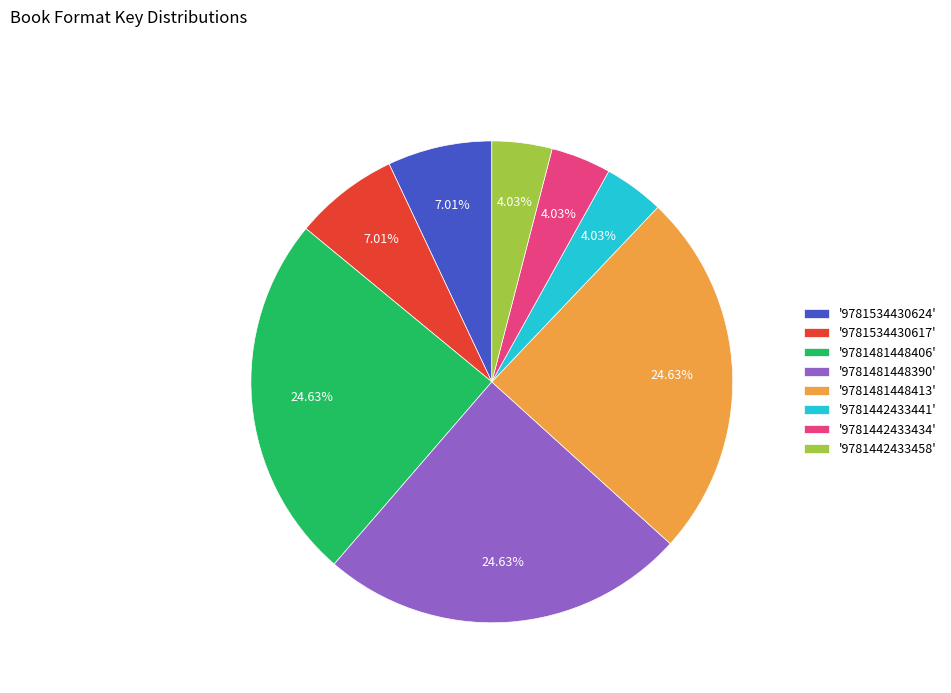

Which has a higher value, '9781442433458' or '9781481448406'?

'9781481448406'